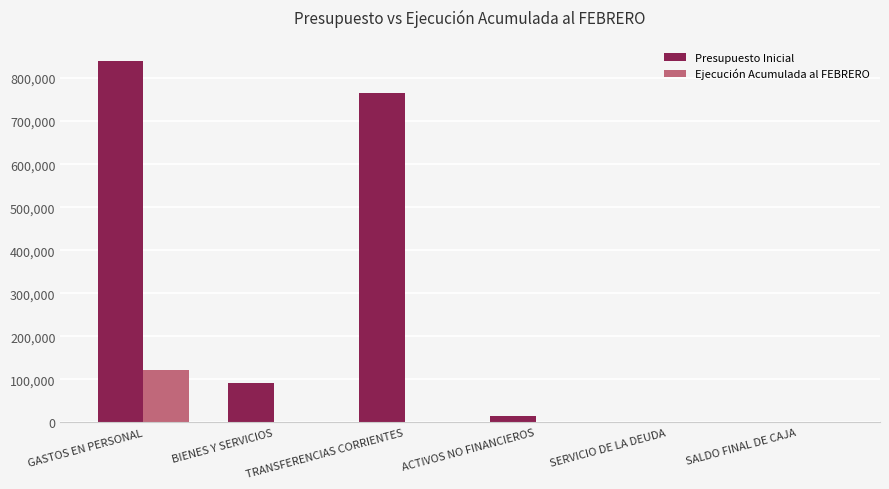

What are all the series names shown in the legend?

Presupuesto Inicial, Ejecución Acumulada al FEBRERO